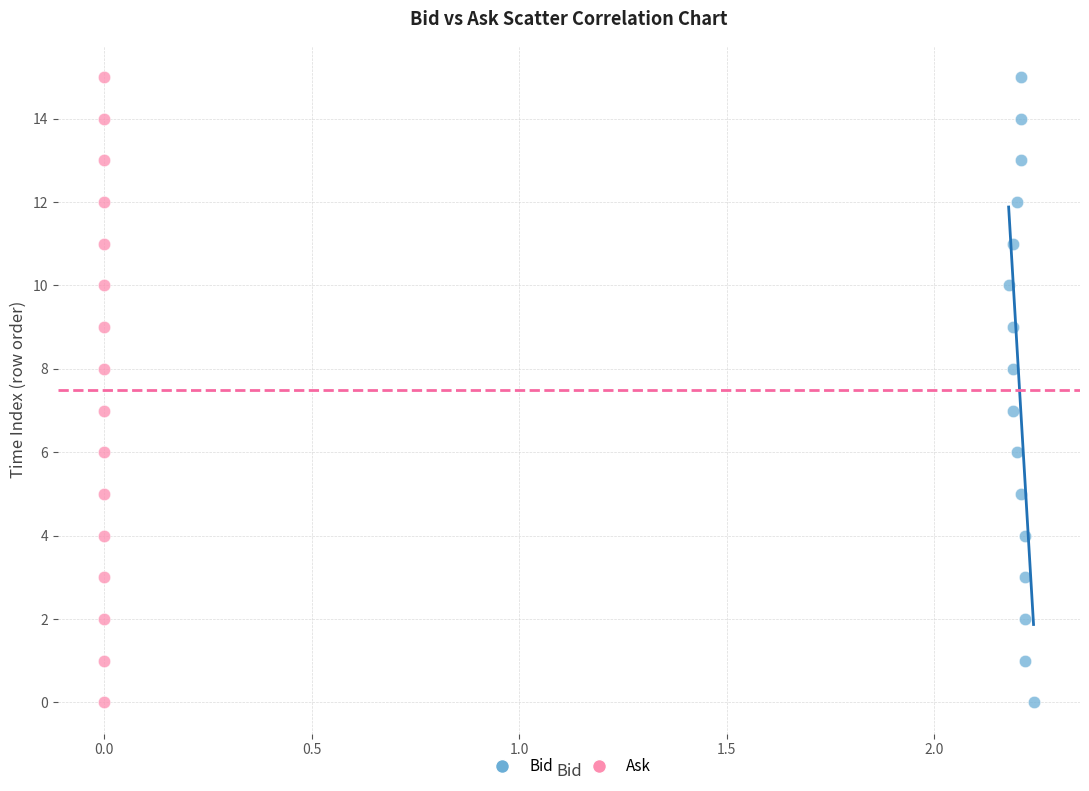

What are all the series names shown in the legend?

Bid, Ask